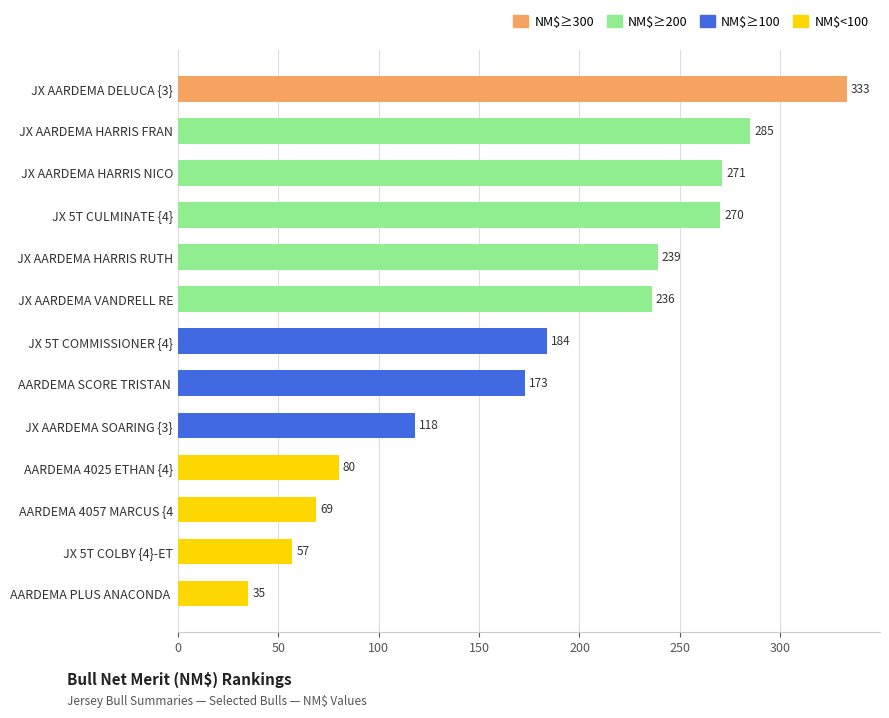

Between JX AARDEMA HARRIS FRAN and AARDEMA PLUS ANACONDA , which is larger?

JX AARDEMA HARRIS FRAN